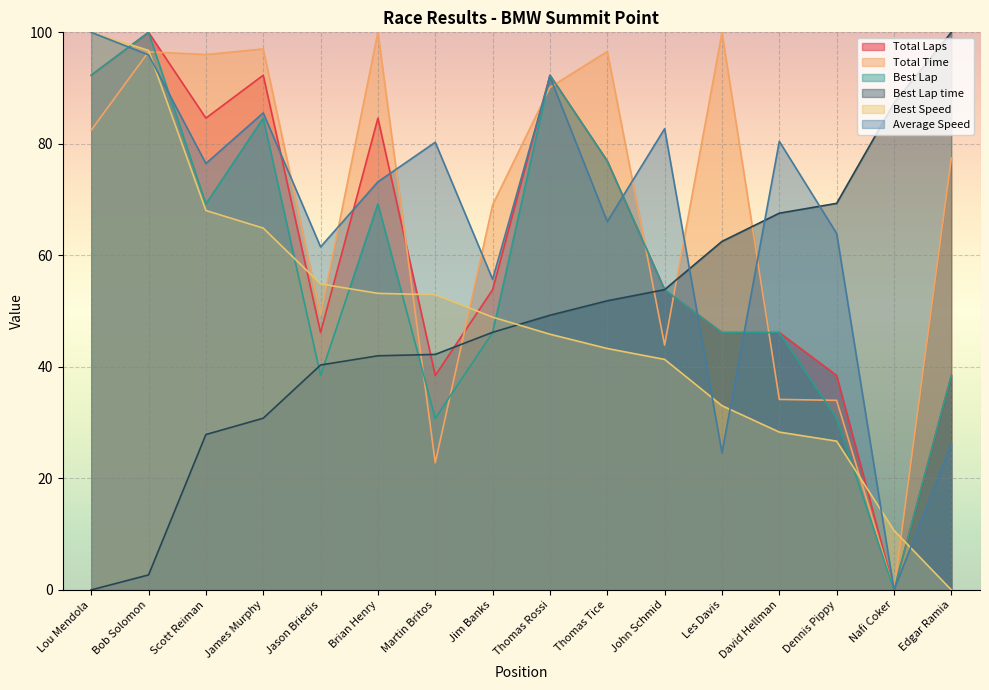

What is the label of the 9th point from the left?

Thomas Rossi